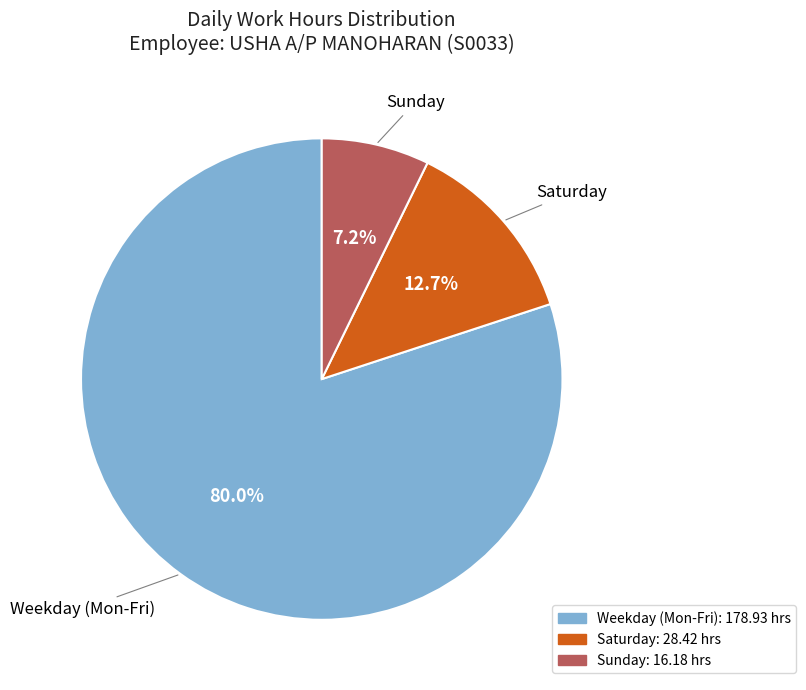

Does any single category account for the majority?

Yes